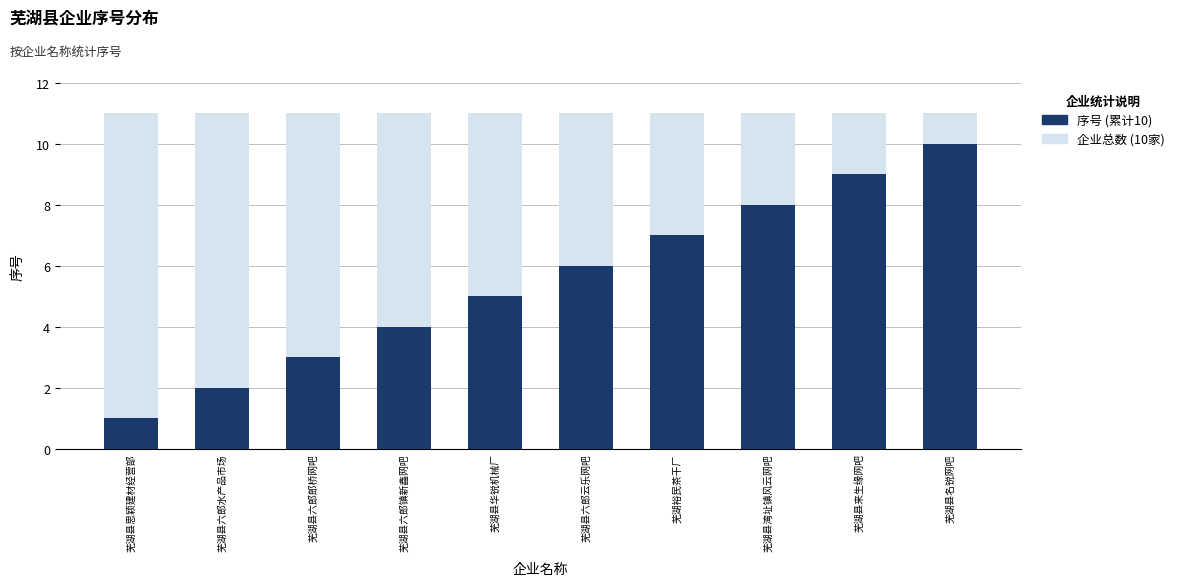

Between 芜湖县六郎郎桥网吧 and 芜湖县名锐网吧, which is larger?

芜湖县六郎郎桥网吧